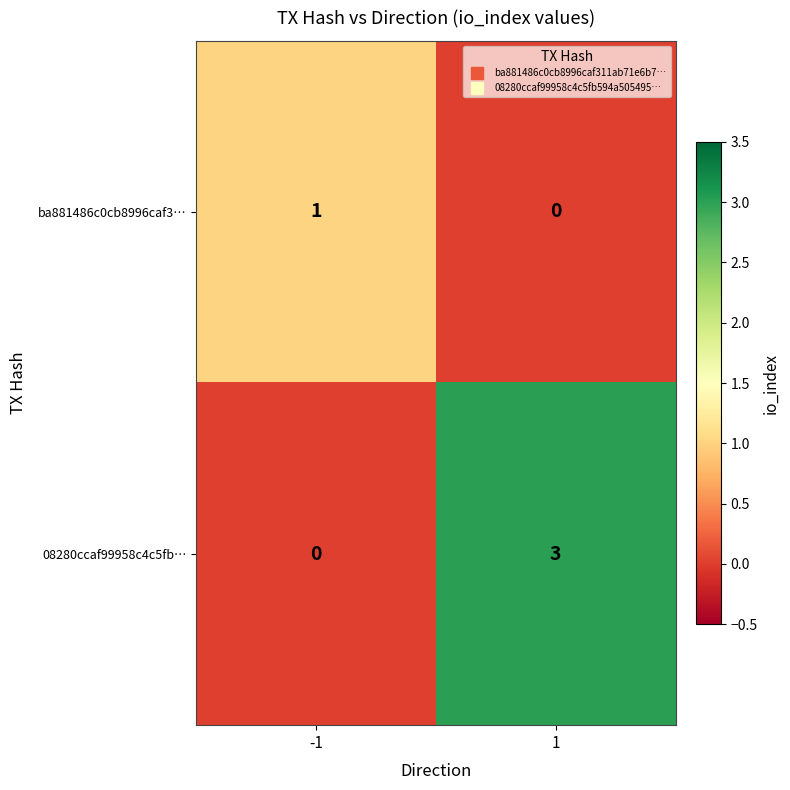

What is the maximum value shown in the chart?

3